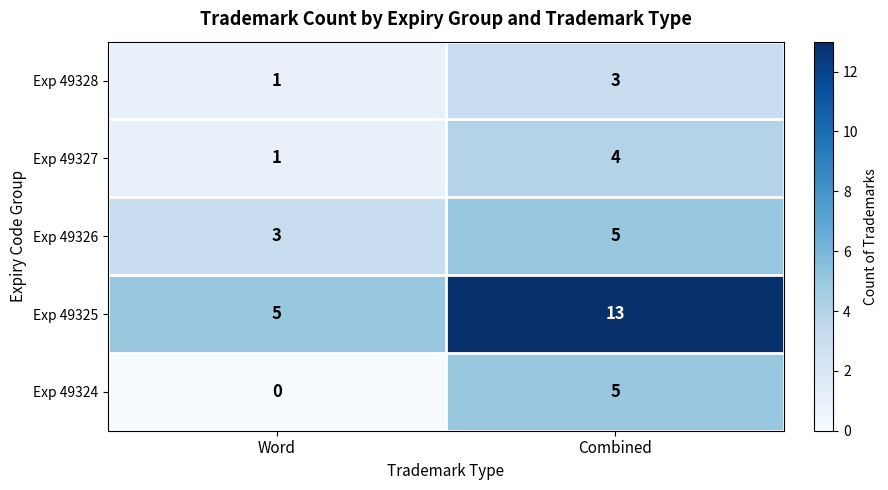

Reading left to right, extract all data points from this chart.

Exp 49328: 1	3
Exp 49327: 1	4
Exp 49326: 3	5
Exp 49325: 5	13
Exp 49324: 0	5